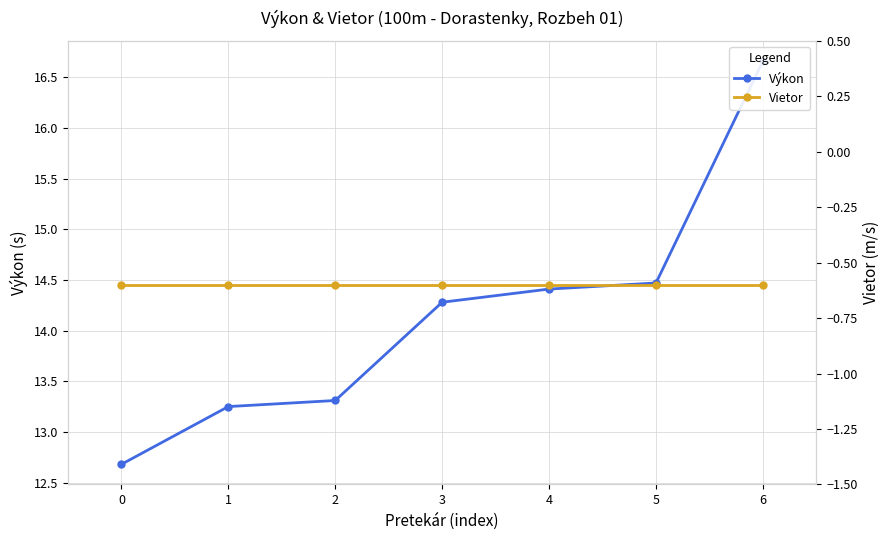

Which series has the widest spread of values?

Výkon